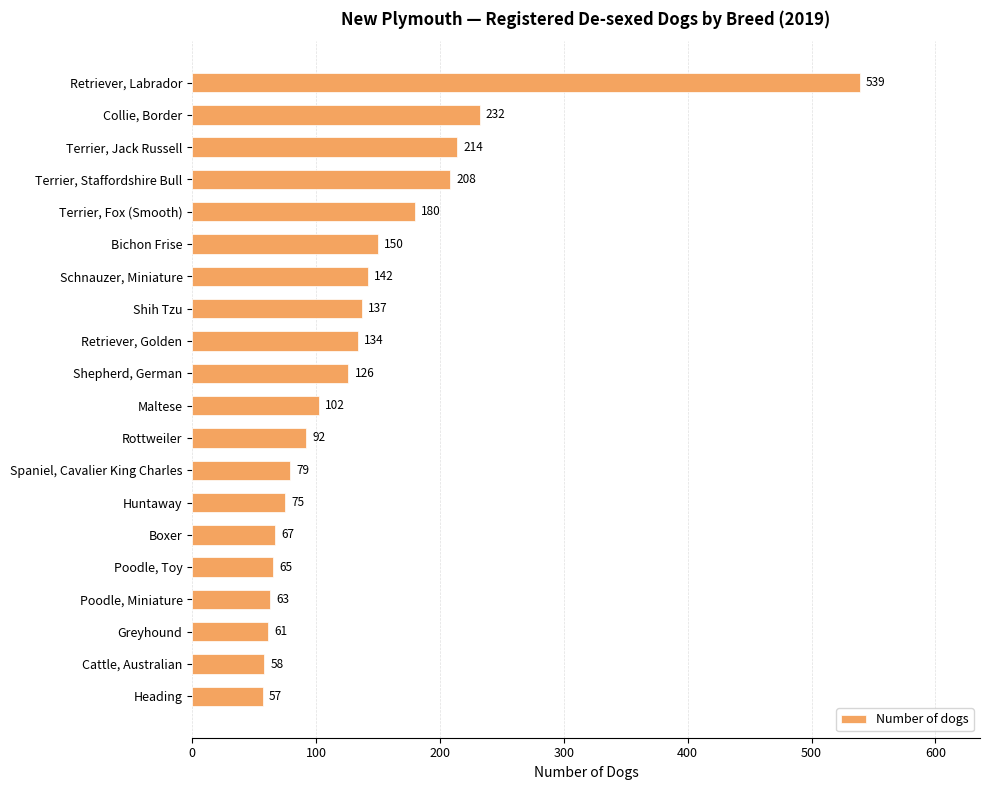

Reading bottom to top, list all the values displayed in this chart.

Heading=57	Cattle, Australian=58	Greyhound=61	Poodle, Miniature=63	Poodle, Toy=65	Boxer=67	Huntaway=75	Spaniel, Cavalier King Charles=79	Rottweiler=92	Maltese=102	Shepherd, German=126	Retriever, Golden=134	Shih Tzu=137	Schnauzer, Miniature=142	Bichon Frise=150	Terrier, Fox (Smooth)=180	Terrier, Staffordshire Bull=208	Terrier, Jack Russell=214	Collie, Border=232	Retriever, Labrador=539